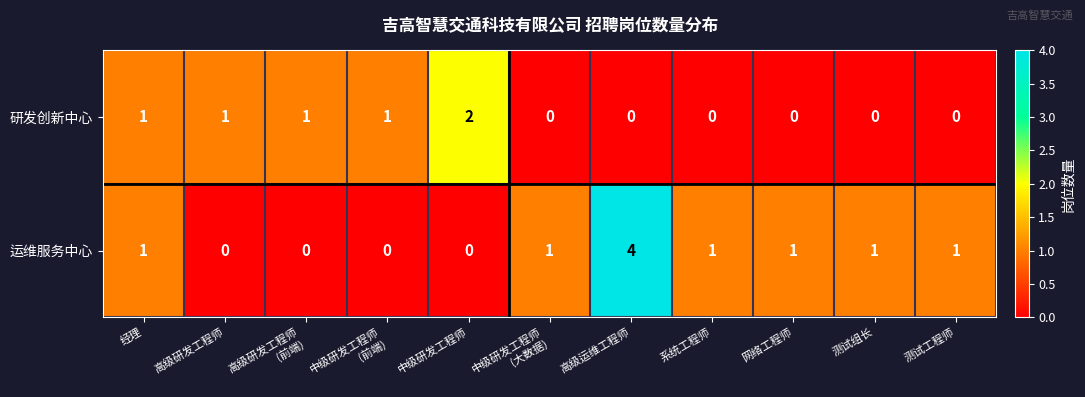

Which series has the largest total across all categories?

运维服务中心